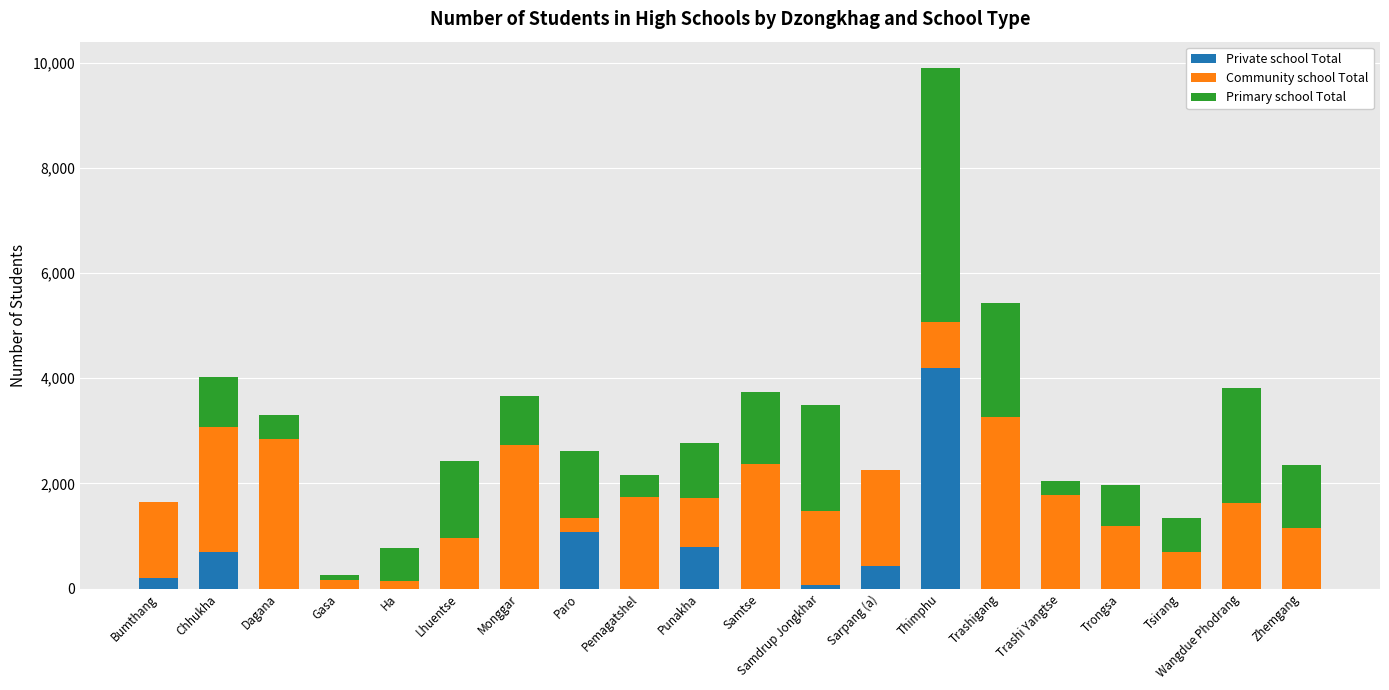

What is the sum of all Private school Total values?

7444